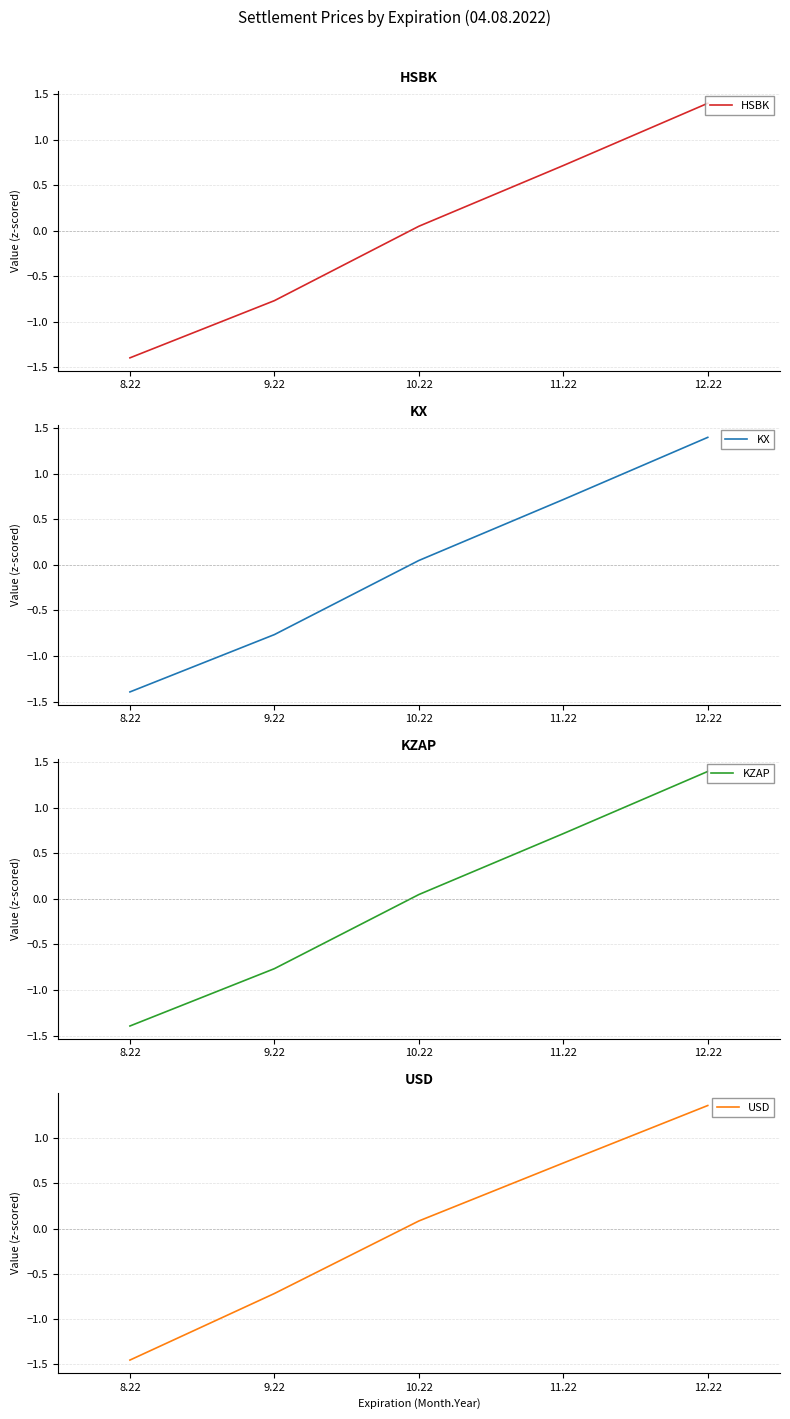

Is it true that KX equals 0.3 at 11.22?

False